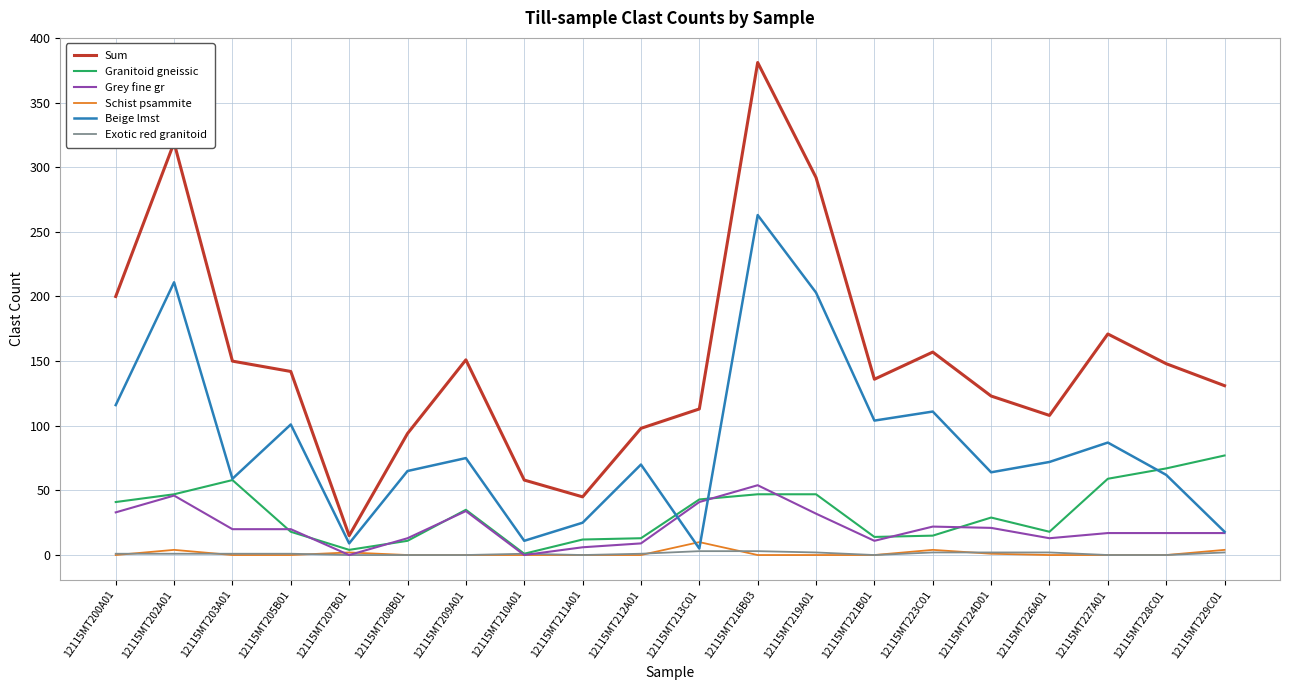

Which series has the largest total across all categories?

Sum